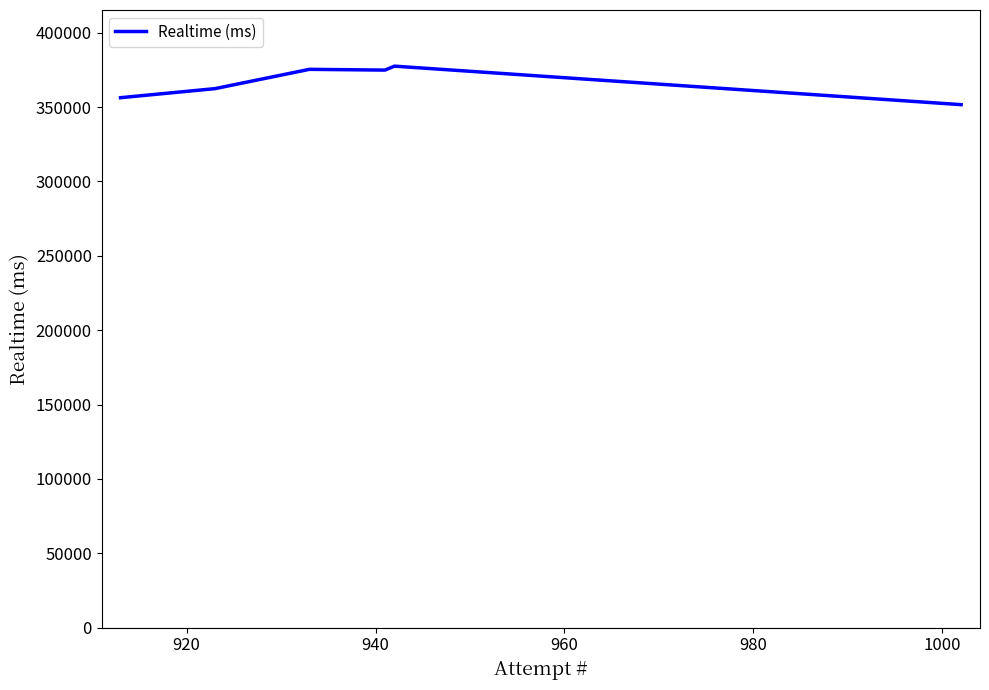

Does the chart display data point markers on the line(s)?

No